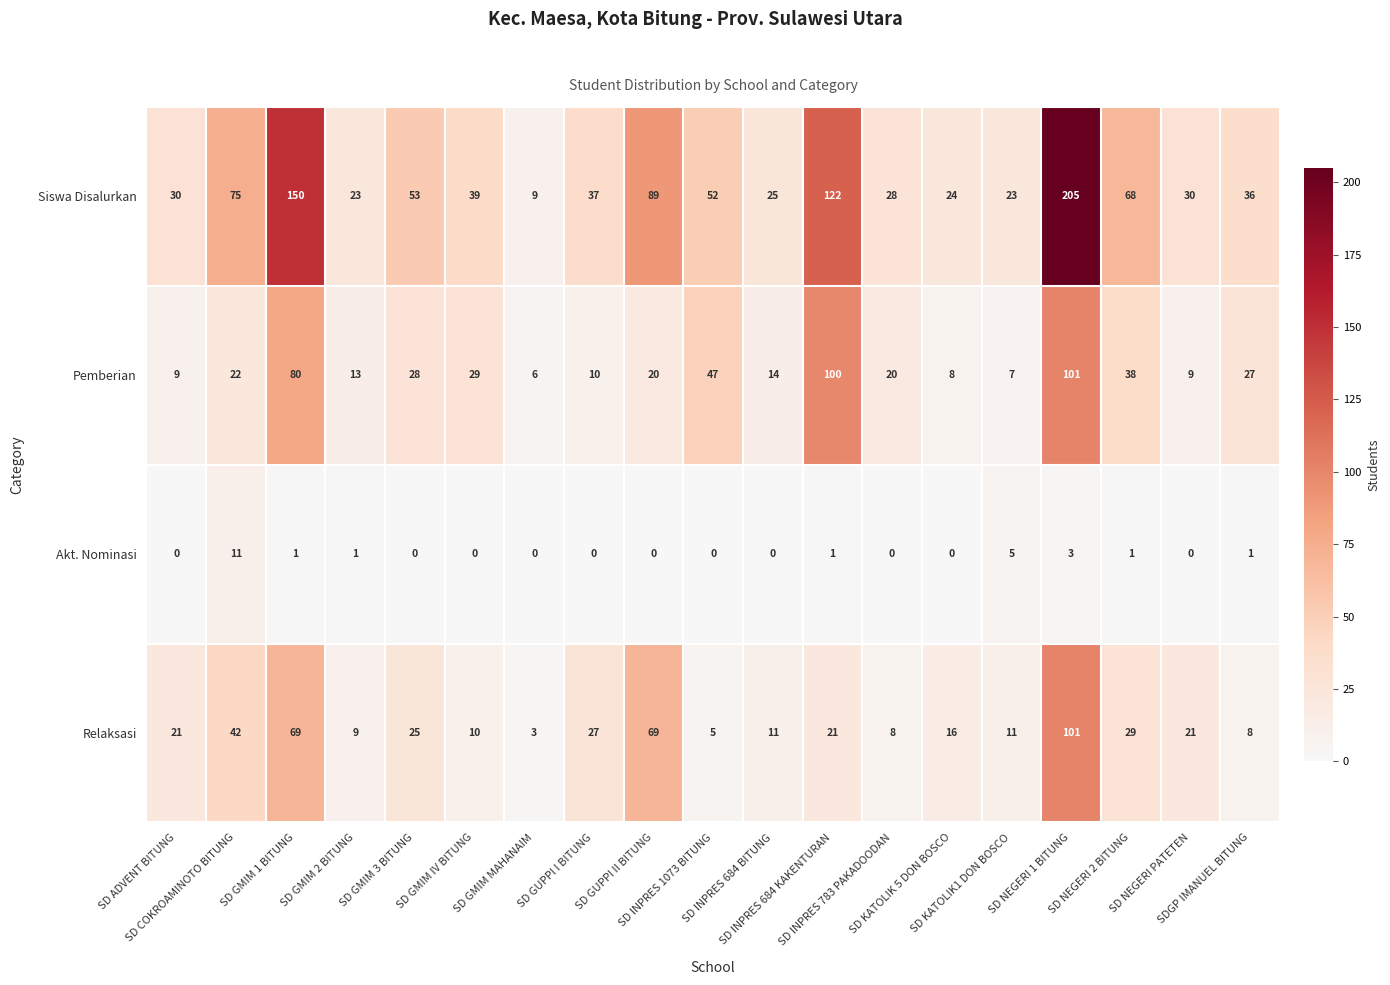

Which series has the largest total across all categories?

Siswa Disalurkan